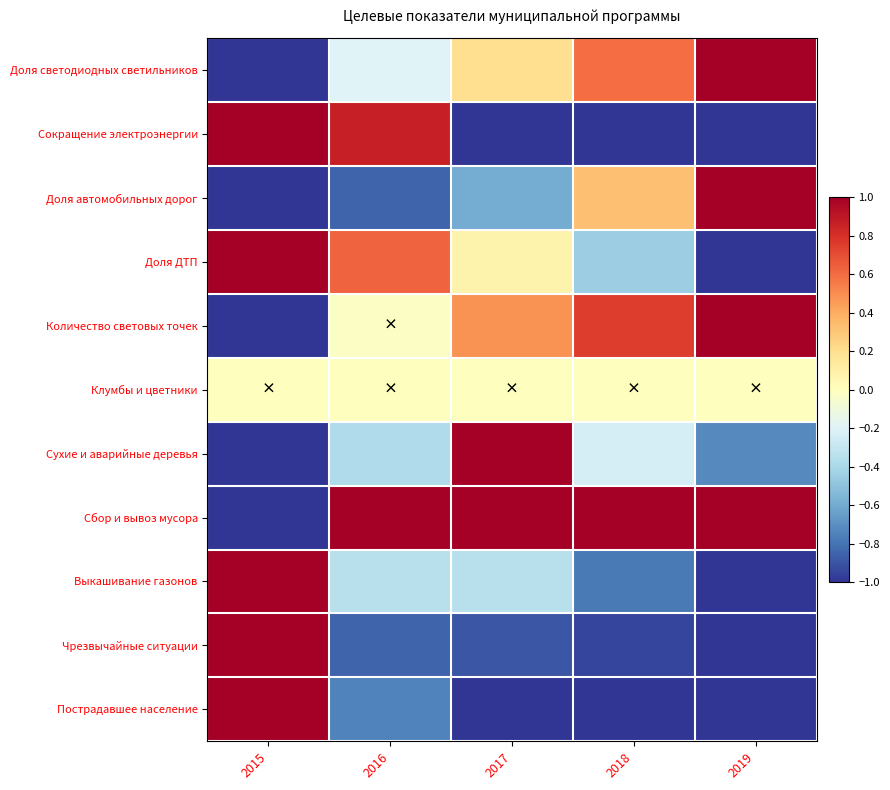

At which category is the sum across all series the highest?

2015